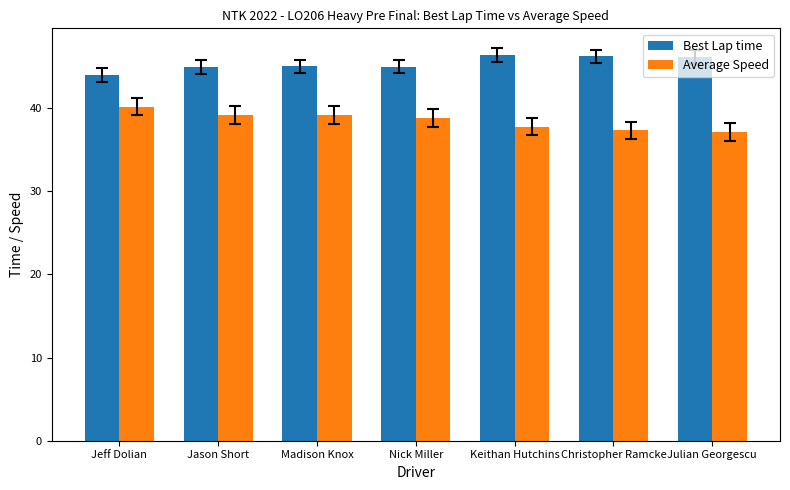

What is the minimum value for Average Speed?

37.1